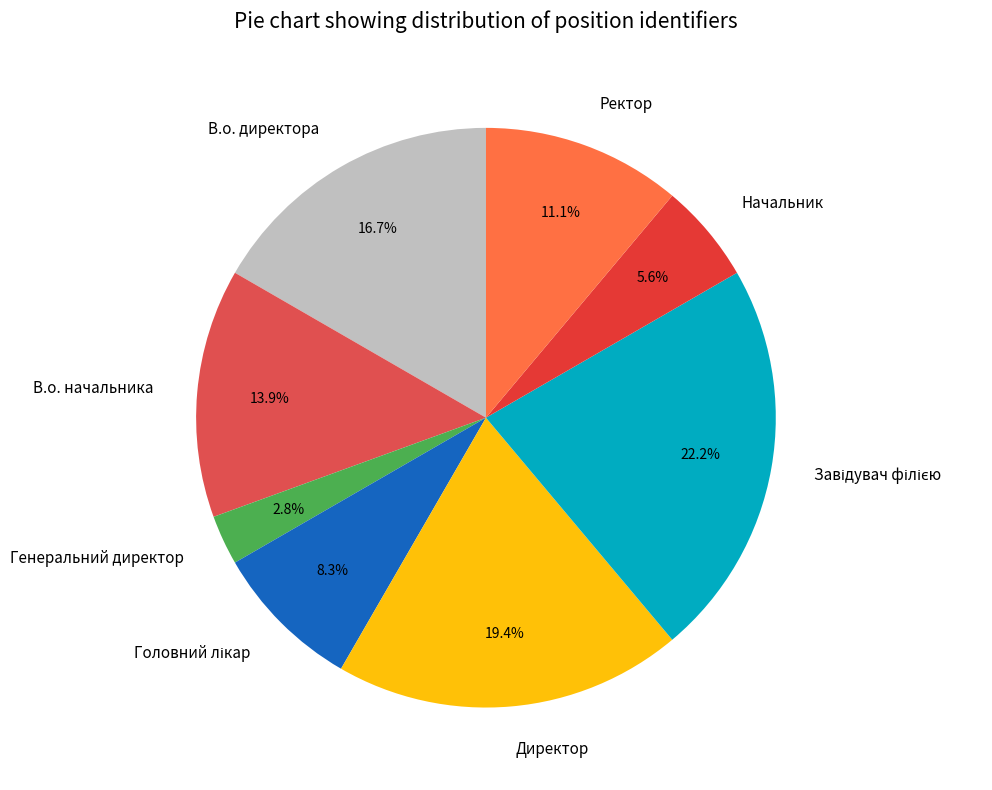

Does any single category account for the majority?

No